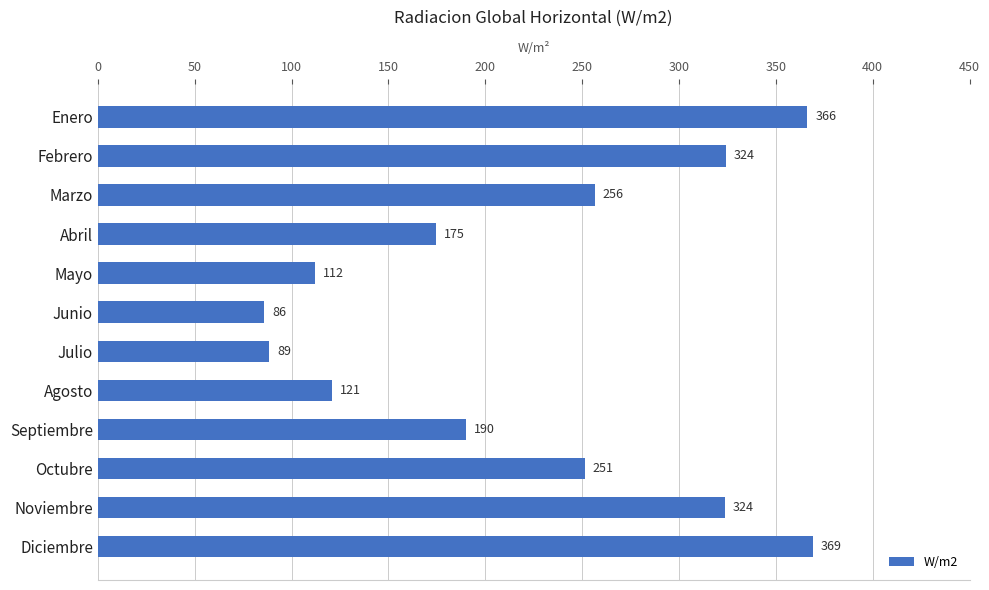

Which label corresponds to the smallest value in the chart?

Junio